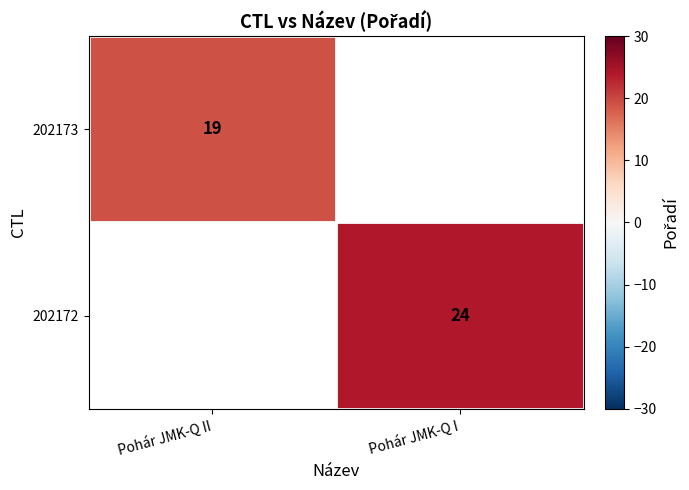

Is it true that 202173 equals 25 at Pohár JMK-Q II?

False